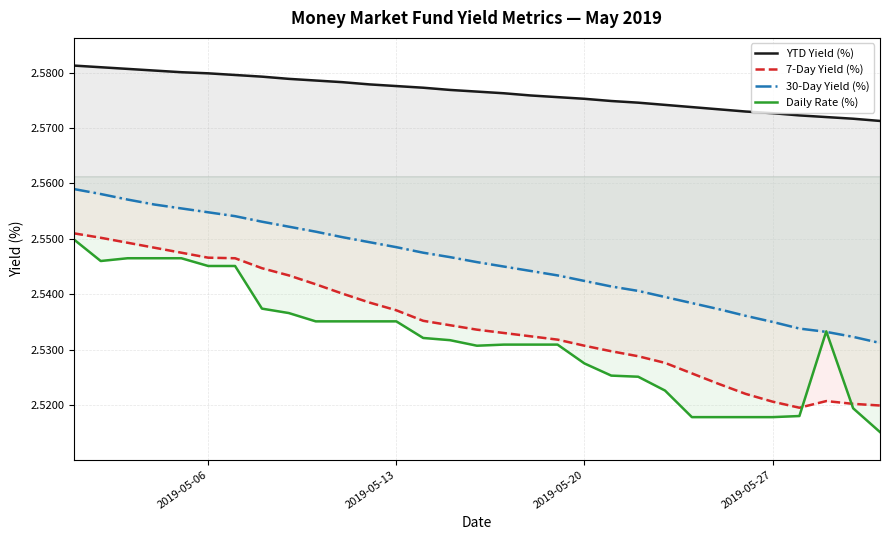

Which series has the largest total across all categories?

YTD Yield (%)